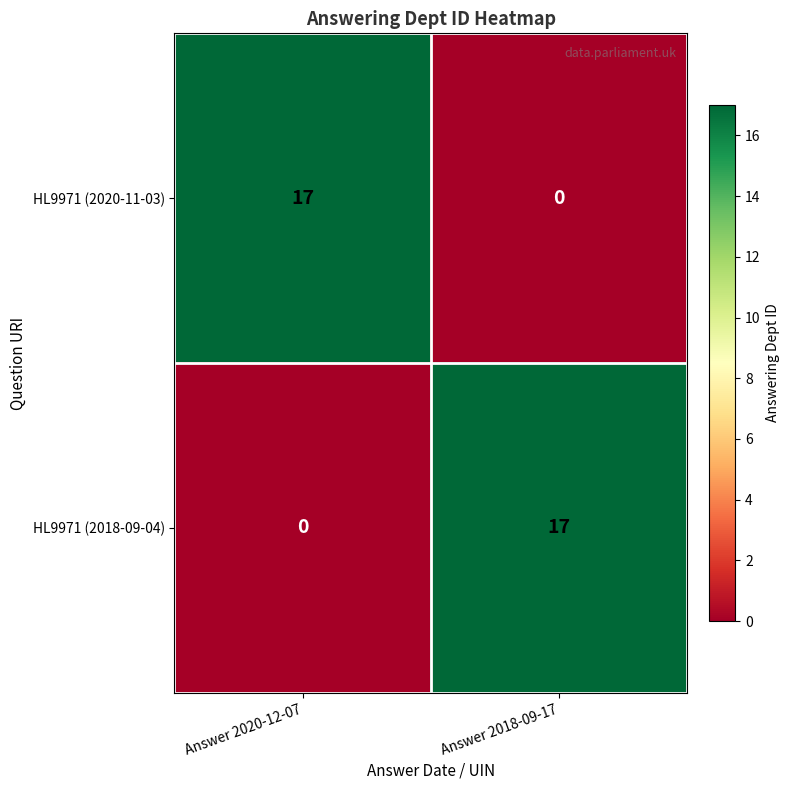

Rank the series at Answer 2018-09-17 from lowest to highest value.

HL9971 (2020-11-03), HL9971 (2018-09-04)